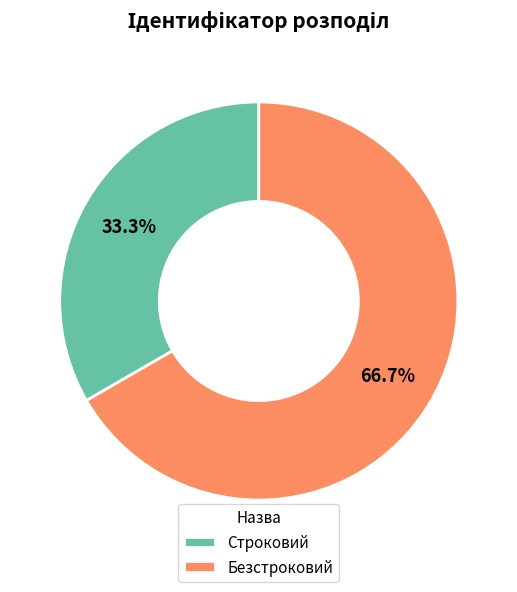

Which slice is the largest?

Безстроковий